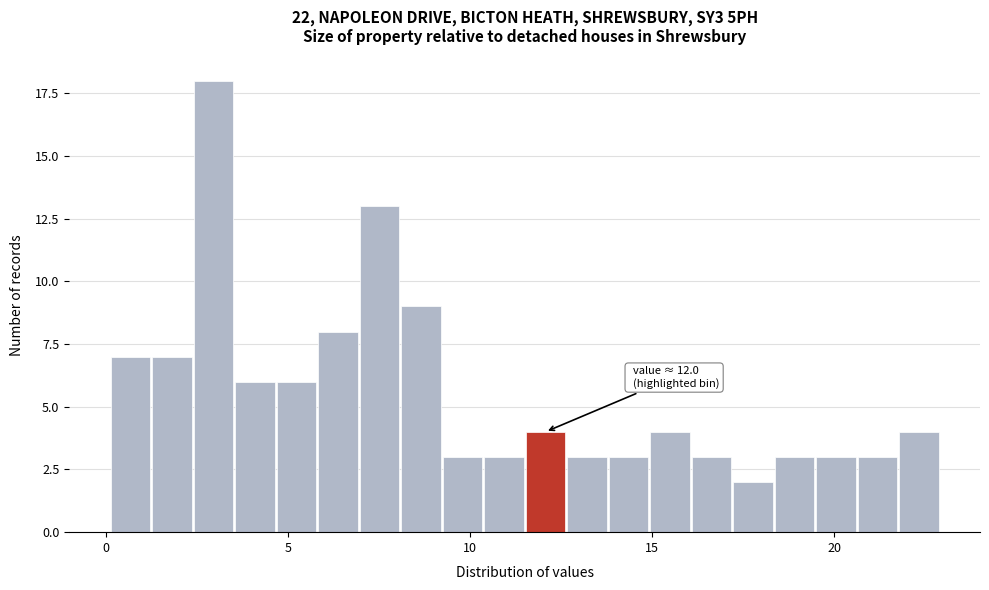

Around what value on the x-axis is the tallest bar? Give the approximate position of its centre, as read against the axis.

3.0